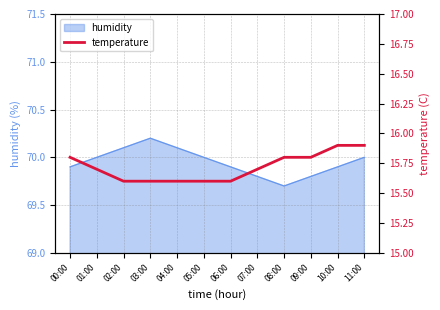

Which category has the highest value in the humidity series?

03:00